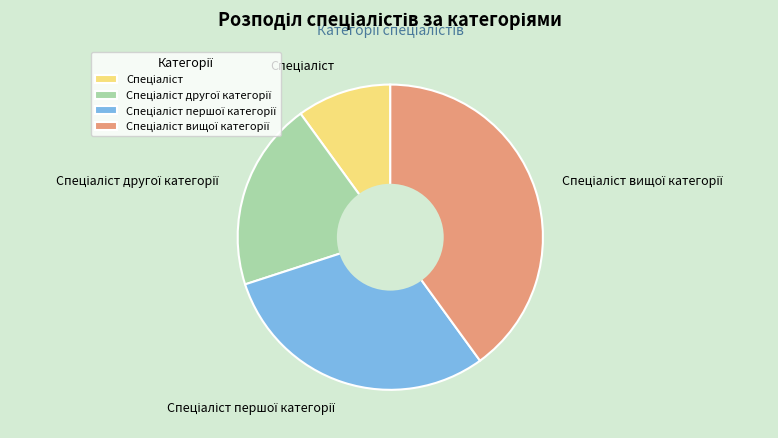

Does any single category account for the majority?

No